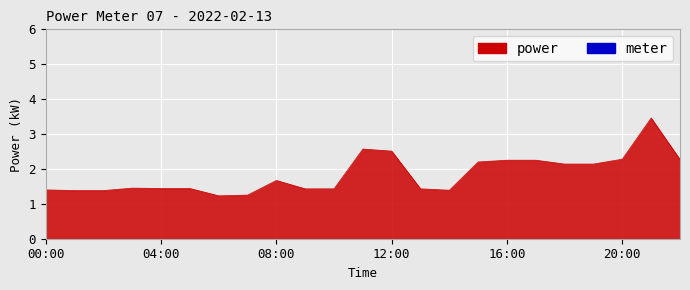

Between 10:00 and 02:00, which is larger?

10:00